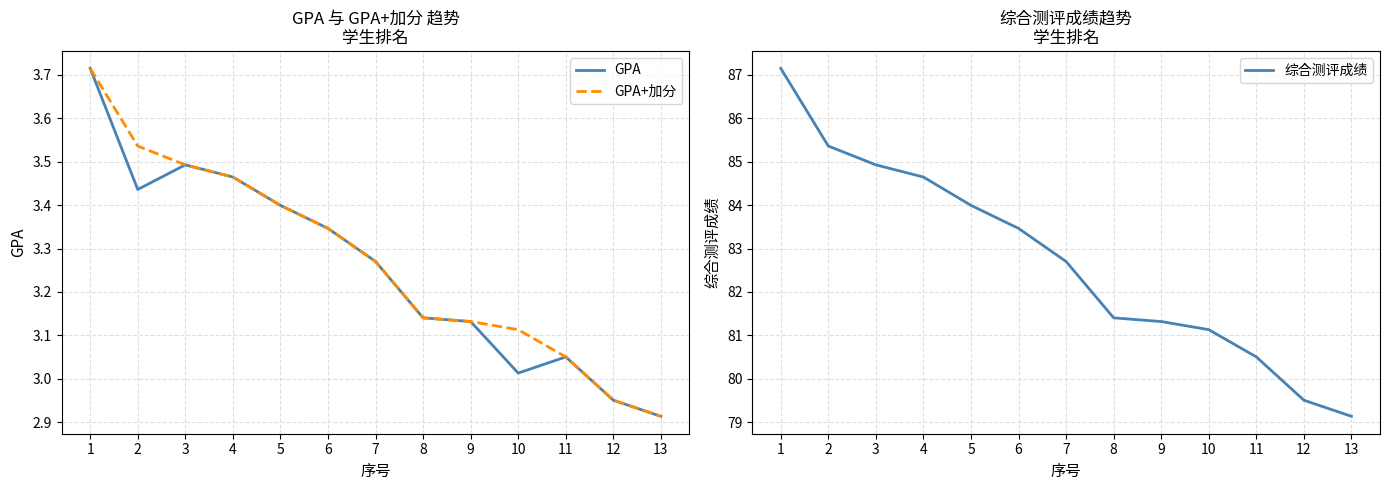

True or false: 综合测评成绩 has more than 1 points higher than both neighbors.

False